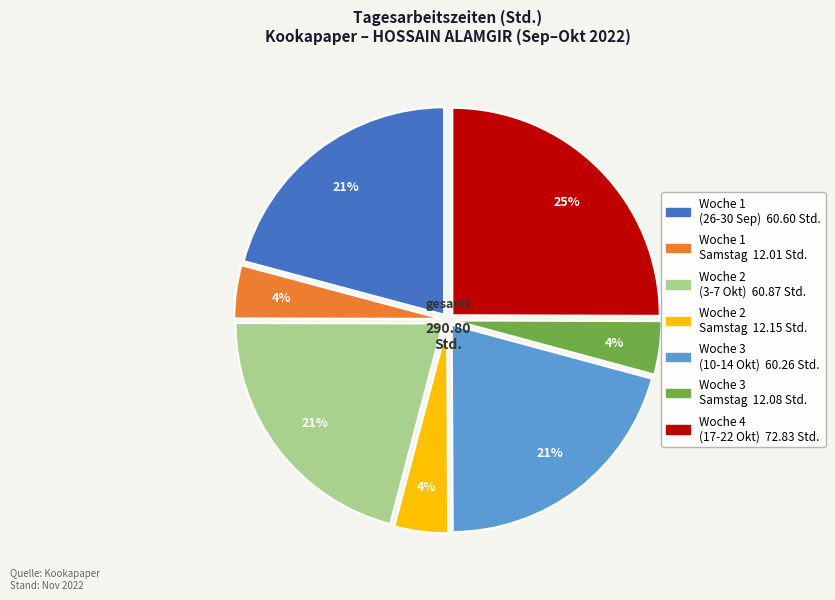

To the nearest percent, what is the average slice percentage?

14%